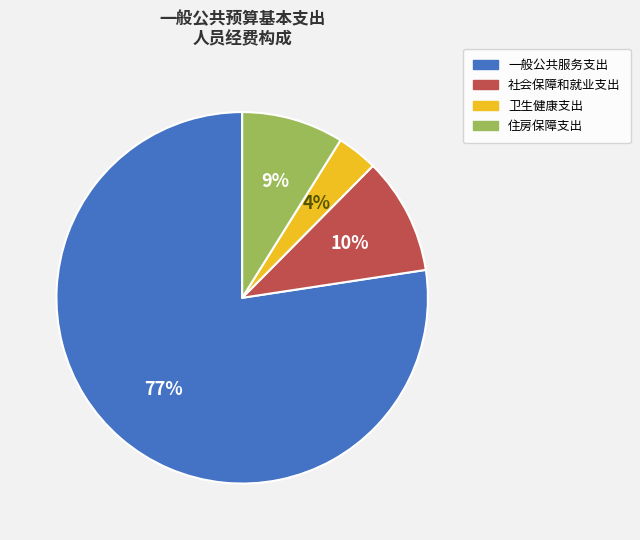

Is it true that 社会保障和就业支出 is 10% of the pie?

True